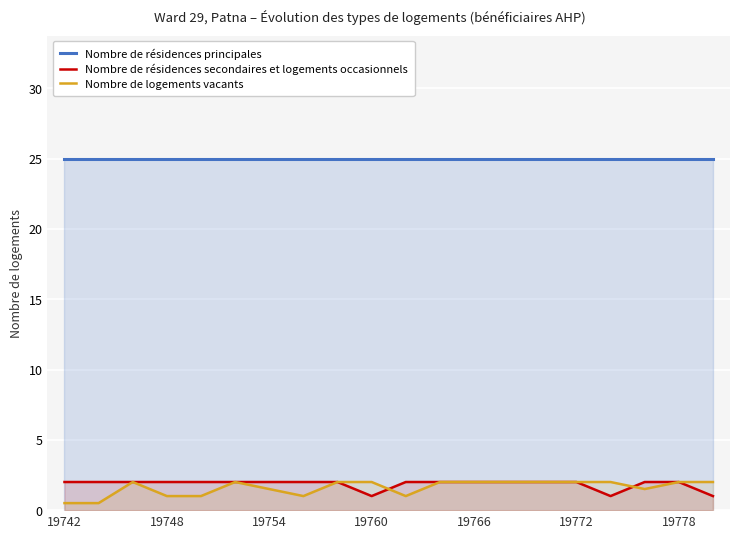

Reading left to right, what are all the values shown in this chart?

Nombre de résidences principales: 25.0	25.0	25.0	25.0	25.0	25.0	25.0	25.0	25.0	25.0	25.0	25.0	25.0	25.0	25.0	25.0	25.0	25.0	25.0	25.0
Nombre de résidences secondaires et logements occasionnels: 2.0	2.0	2.0	2.0	2.0	2.0	2.0	2.0	2.0	1.0	2.0	2.0	2.0	2.0	2.0	2.0	1.0	2.0	2.0	1.0
Nombre de logements vacants: 0.5	0.5	2.0	1.0	1.0	2.0	1.5	1.0	2.0	2.0	1.0	2.0	2.0	2.0	2.0	2.0	2.0	1.5	2.0	2.0